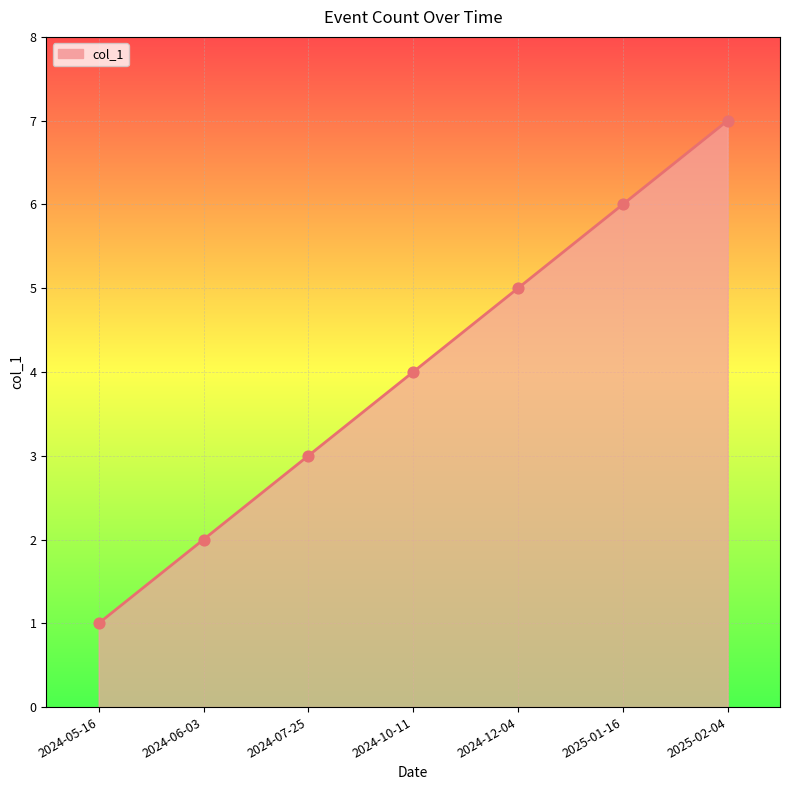

What is the ratio of the value at 2024-05-16 to the value at 2024-06-03?

0.5